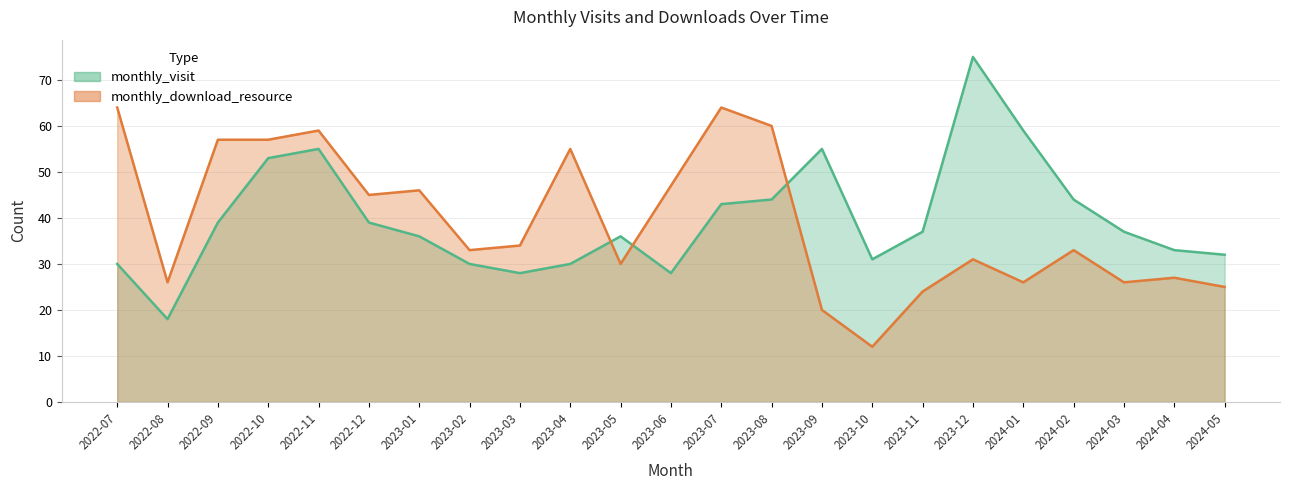

Is the value of monthly_visit at 2023-01 greater than the value of monthly_download_resource at 2023-02?

Yes